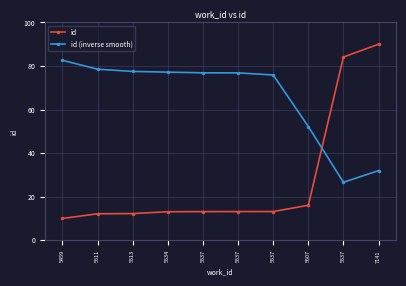

Reading left to right, what are all the values shown in this chart?

id: 10.0	12.2	12.2	13.1	13.1	13.2	13.2	16.0	84.1	90.0
id (inverse smooth): 82.6	78.5	77.5	77.2	76.9	76.8	75.9	52.2	26.6	32.0